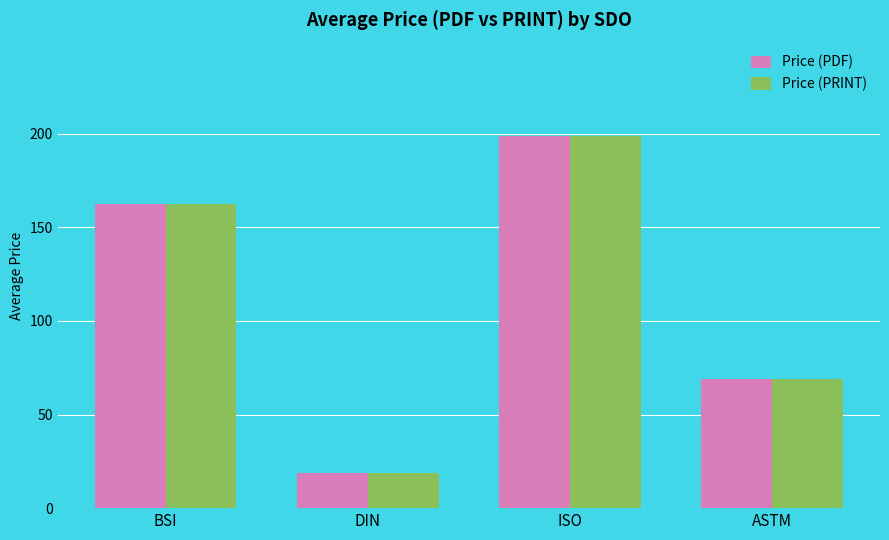

At which label does Price (PRINT) first exceed 162?

BSI